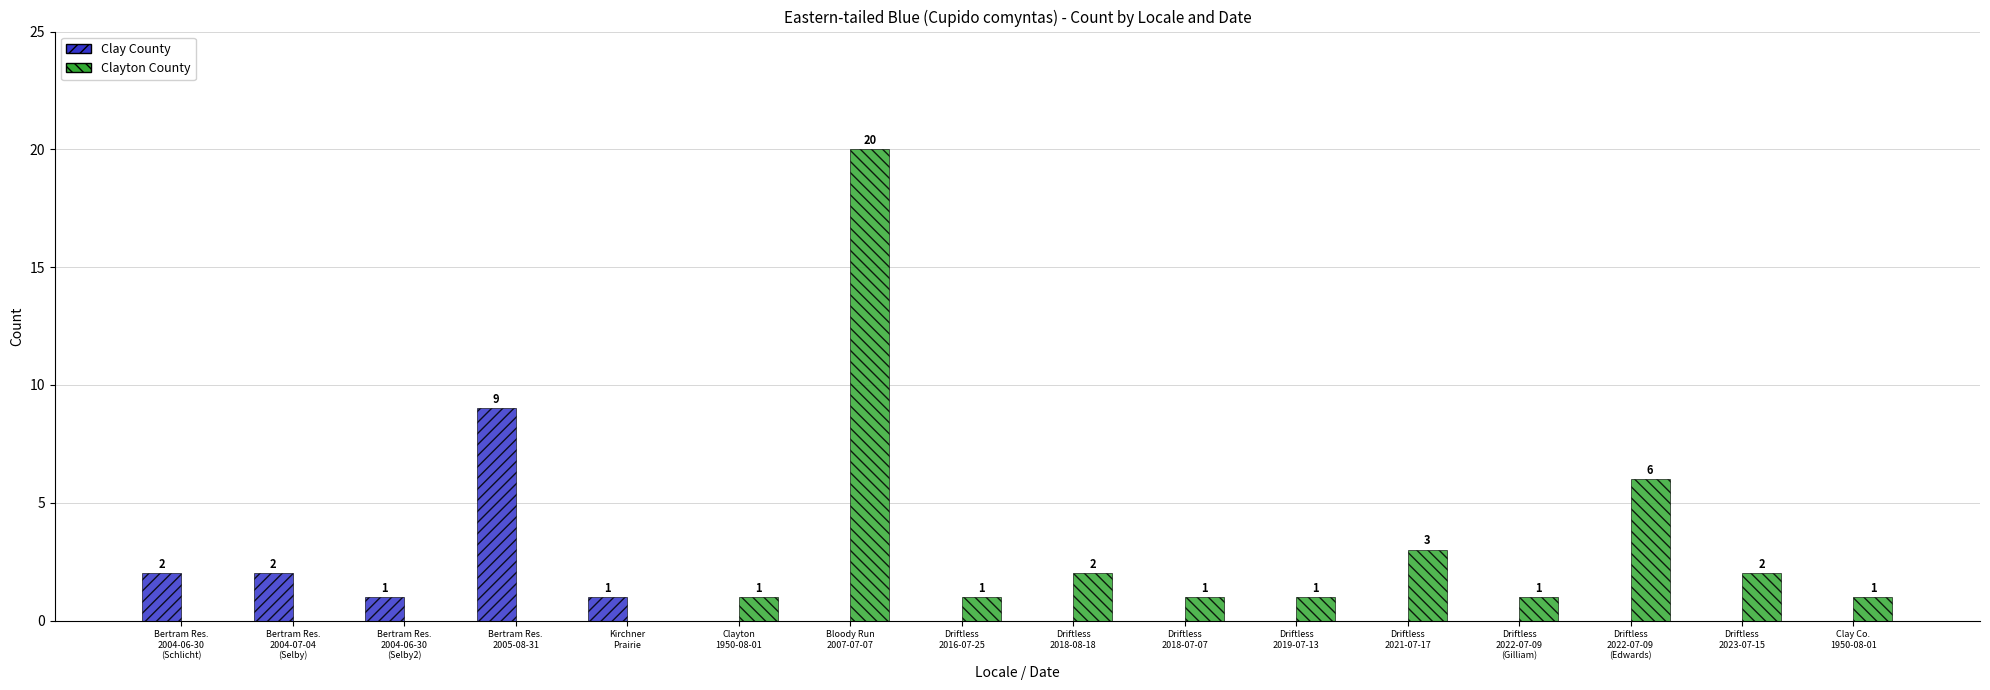

How many positive values does the Clayton County series have?

11